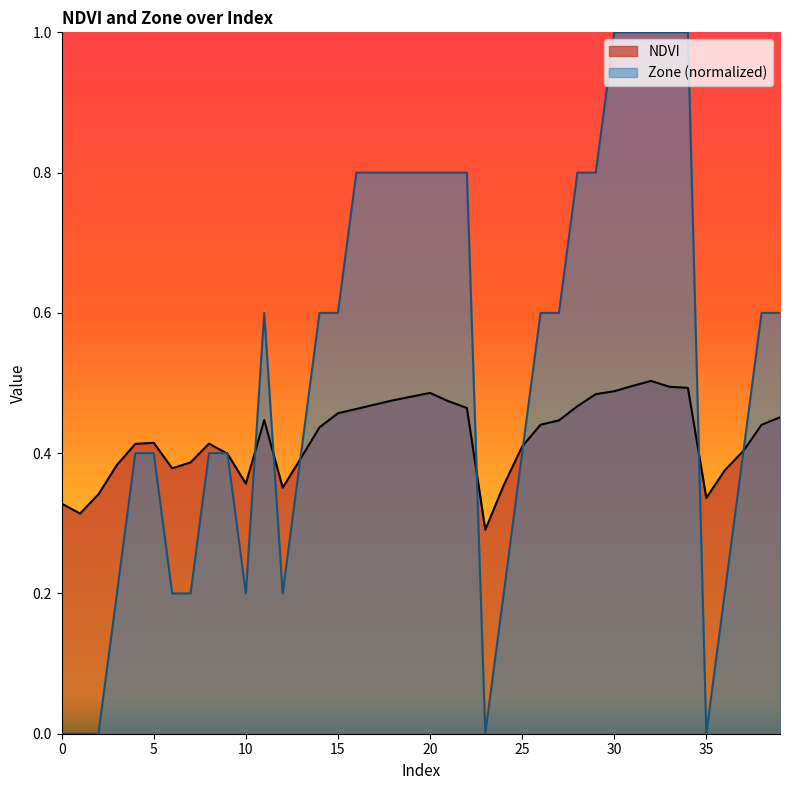

The Zone series shows 0.6 at 14. True or false?

True